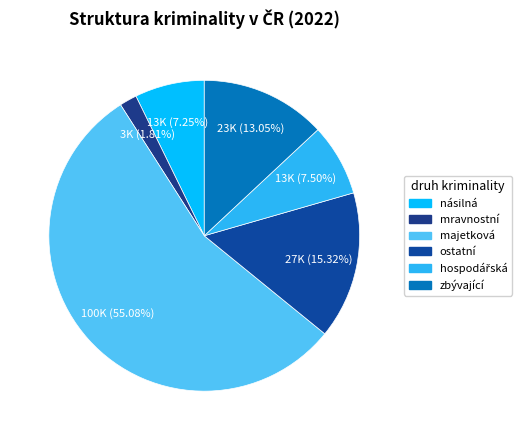

Rank the categories by value from highest to lowest.

majetková, ostatní, zbývající, hospodářská, násilná, mravnostní